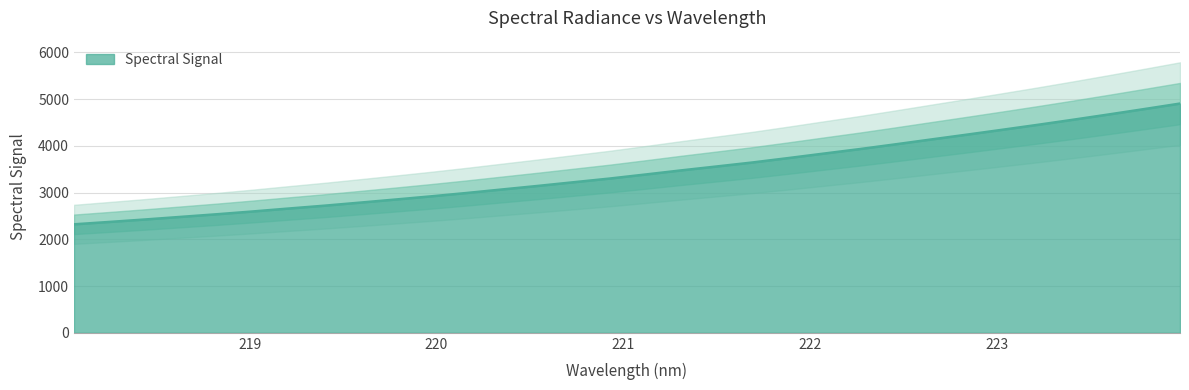

Approximately how many times larger is the value at 221.8812 compared to 219.9712?

1.3